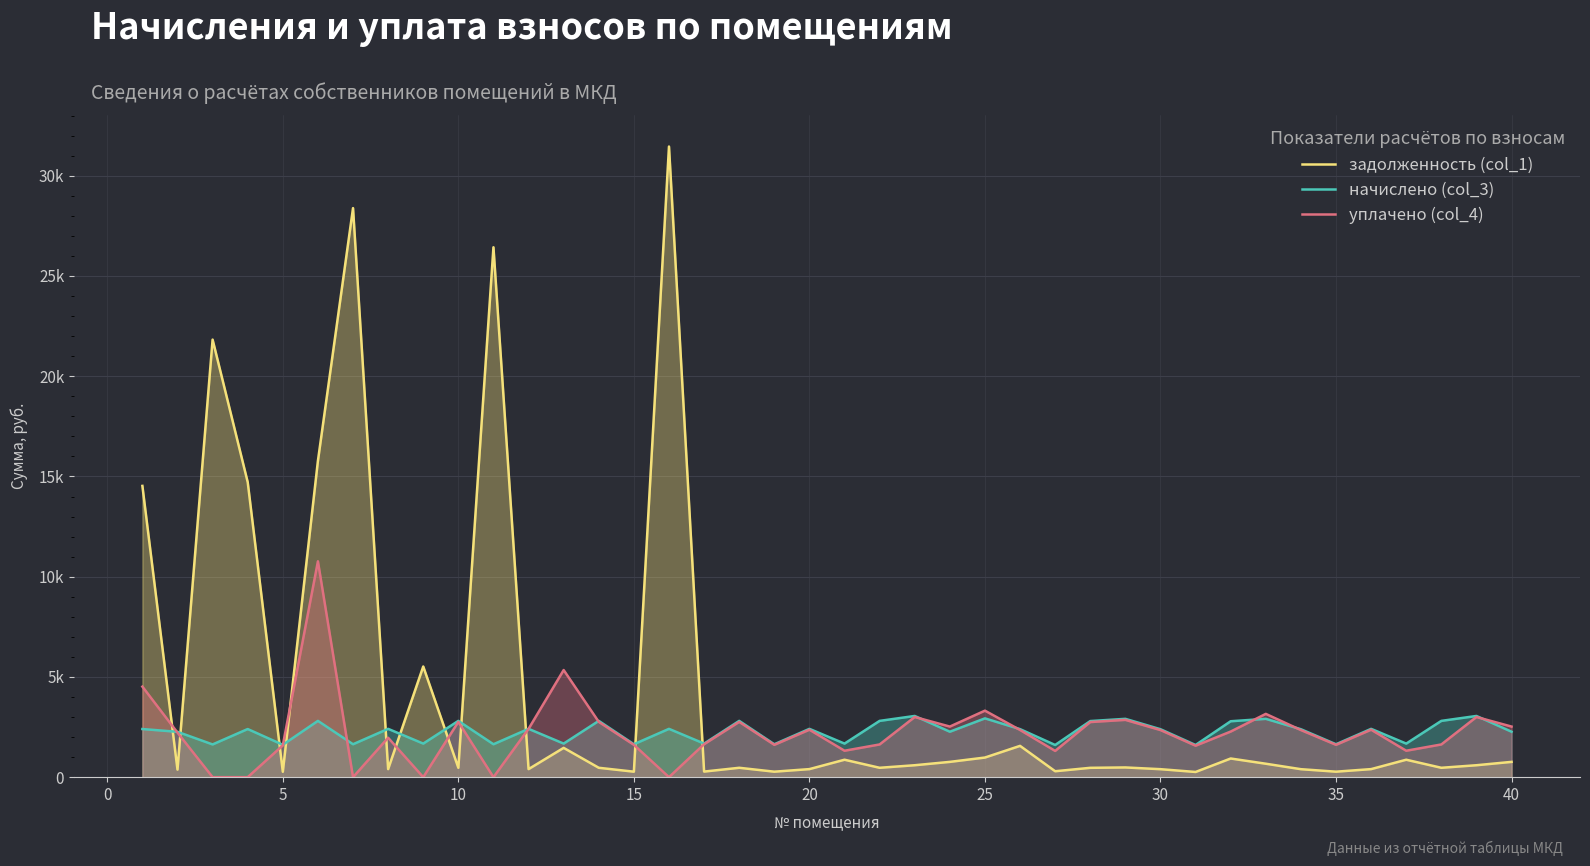

What is the difference between the second highest and minimum values in the уплачено (col_4) series?

5343.7